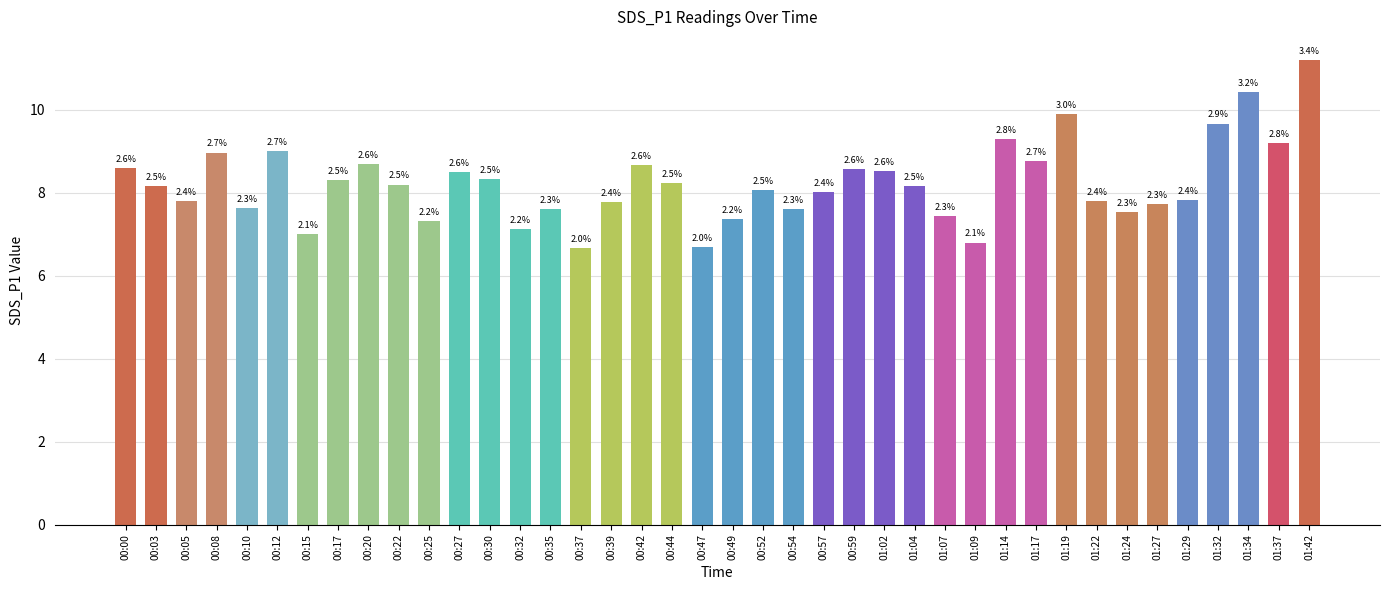

Reading right to left, list all the values displayed in this chart.

11.2	9.2	10.4	9.7	7.8	7.7	7.5	7.8	9.9	8.8	9.3	6.8	7.4	8.2	8.5	8.6	8.0	7.6	8.1	7.4	6.7	8.2	8.7	7.8	6.7	7.6	7.1	8.3	8.5	7.3	8.2	8.7	8.3	7.0	9.0	7.6	9.0	7.8	8.2	8.6